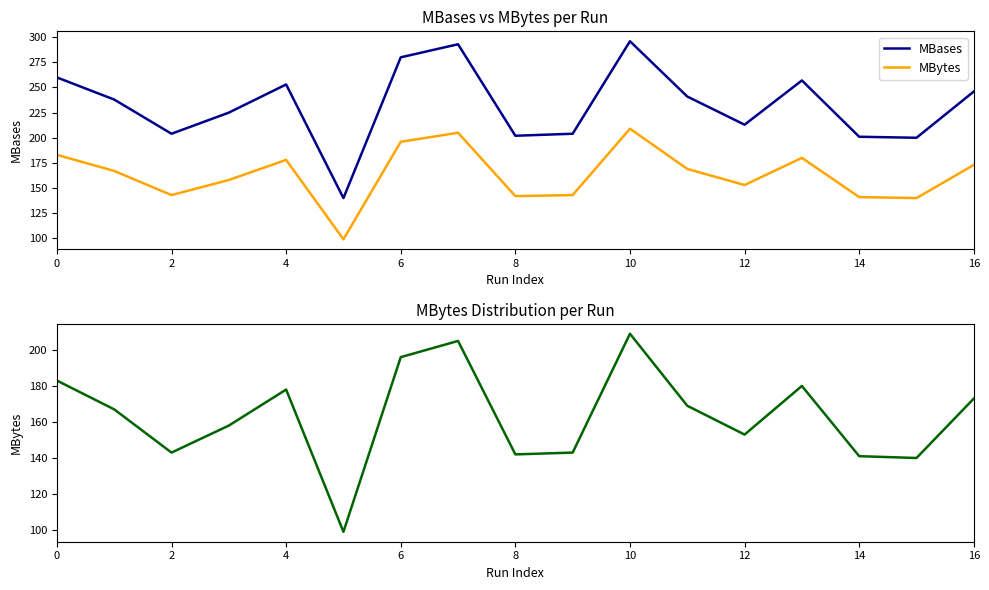

How many interior local valleys does the MBases series have?

5